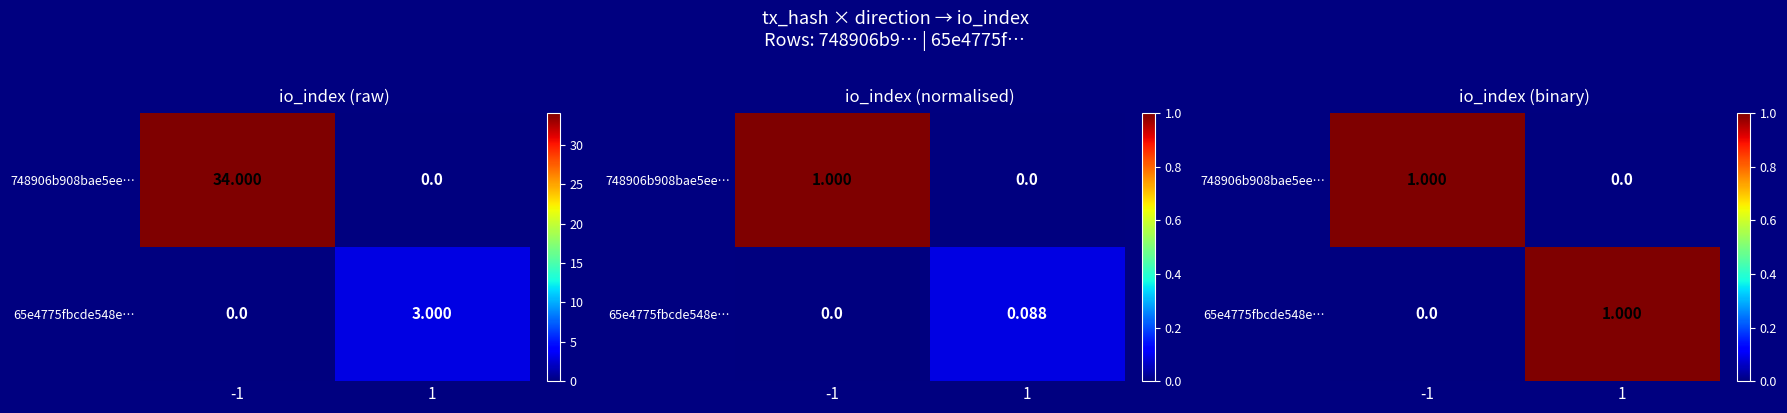

List the labels in order of 65e4775fbcde548e… value, smallest first.

-1, 1